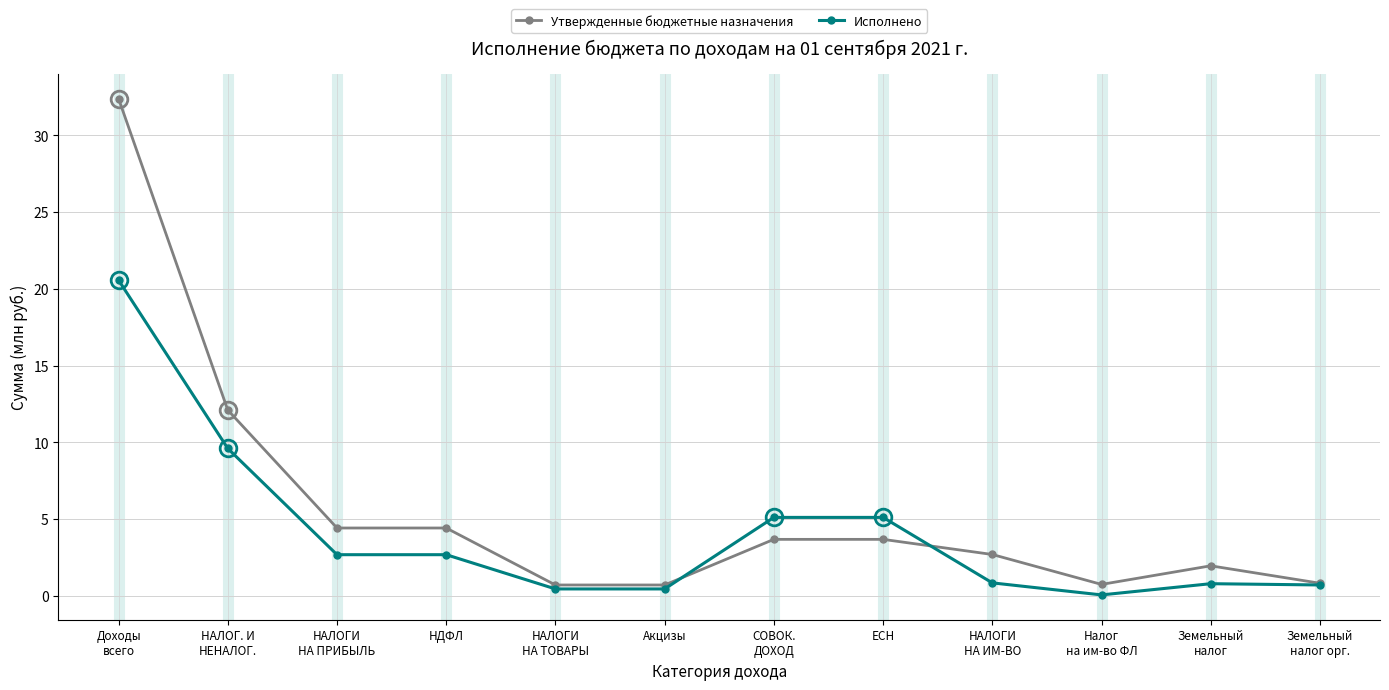

What is the total value across all series at НАЛОГИ
НА ПРИБЫЛЬ?

7.1